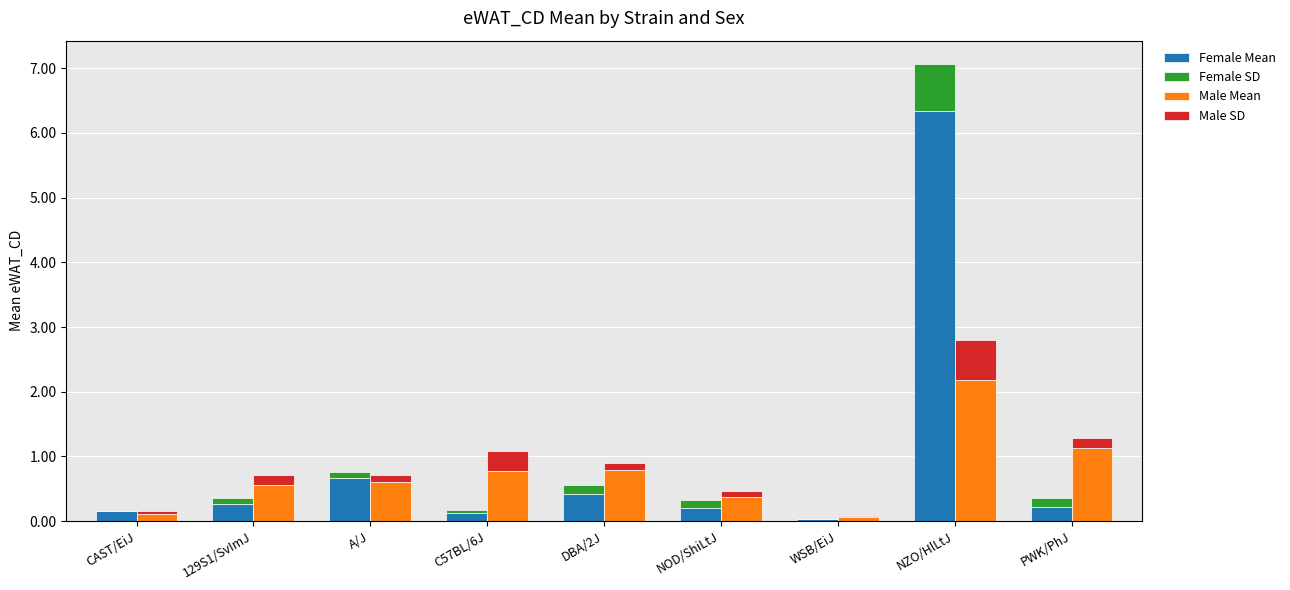

Is the value of Male SD at CAST/EiJ greater than the value of Female SD at DBA/2J?

No